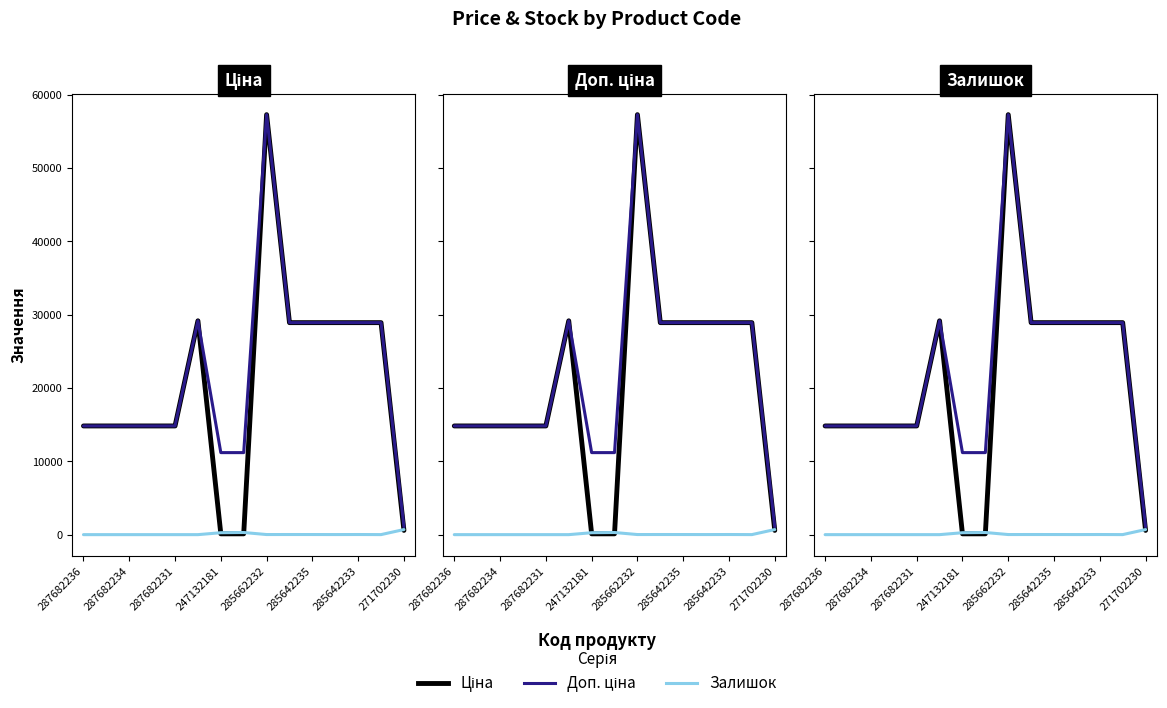

What is the difference between the highest and lowest values at 287682234?

14817.6